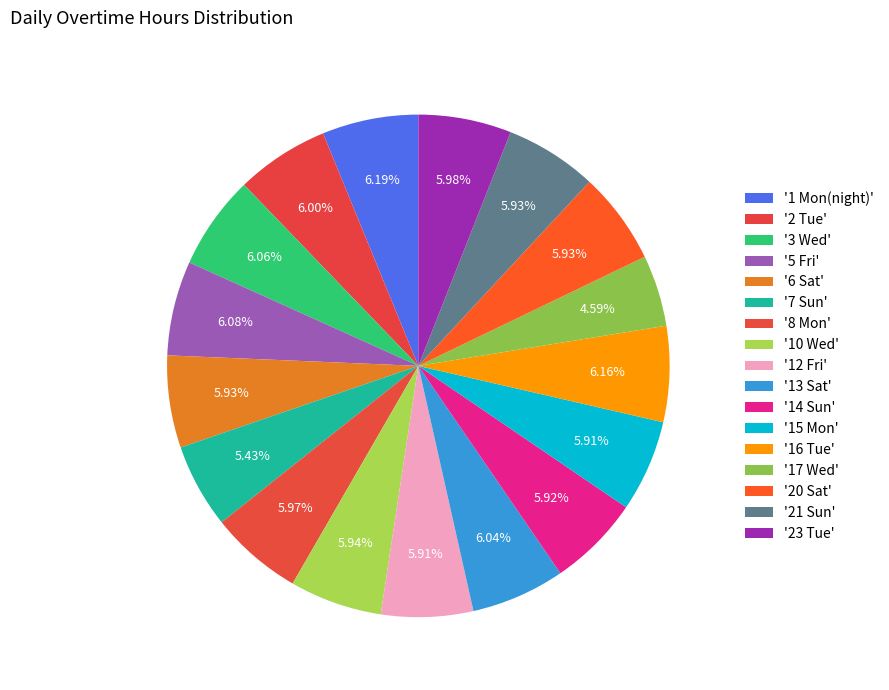

How many segments does this pie chart have?

17